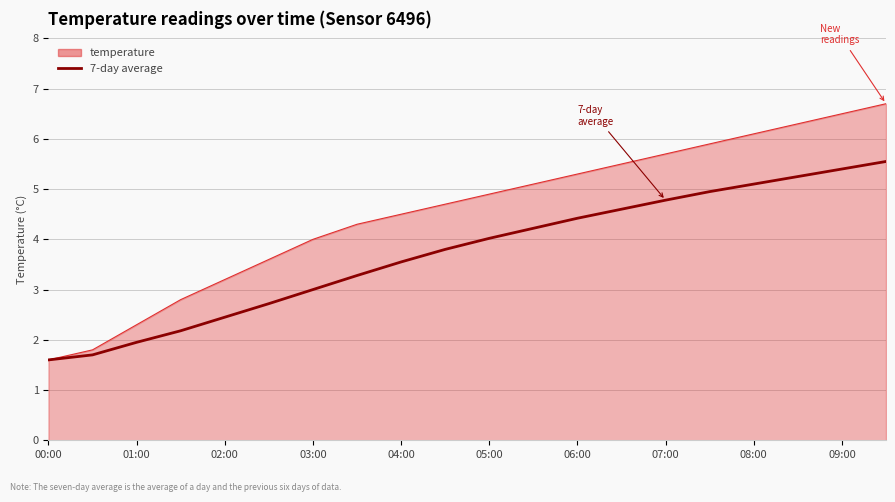

List the series in order of their overall mean, highest first.

temperature, 7-day average